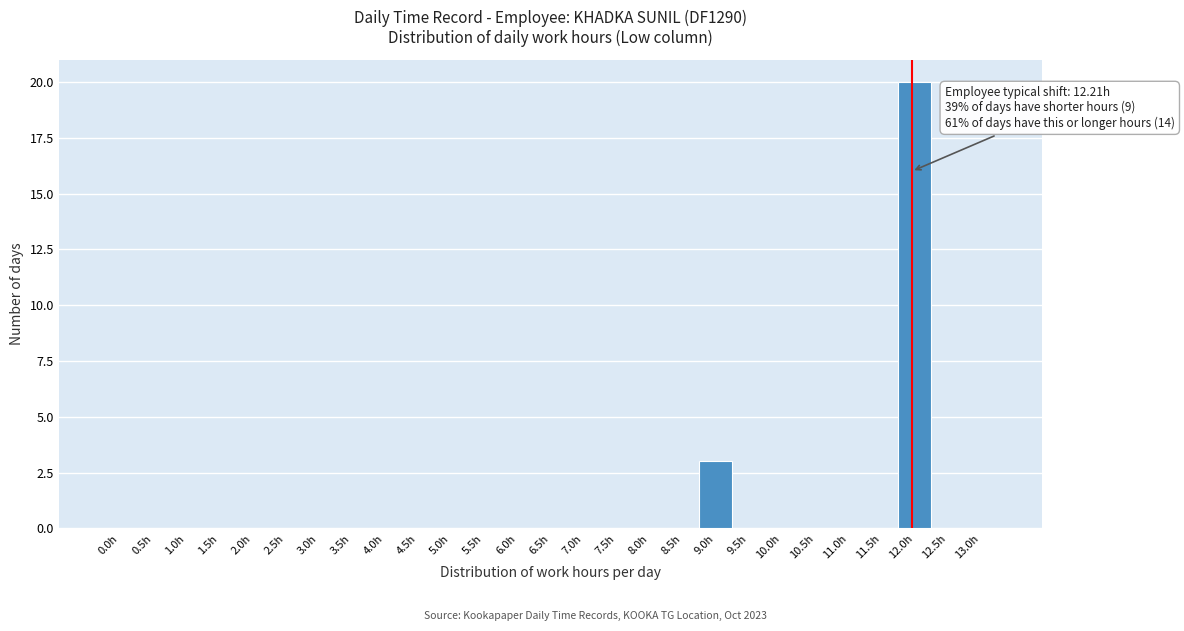

Reading left to right, transcribe all the data shown in this chart.

0.0h=0	0.5h=0	1.0h=0	1.5h=0	2.0h=0	2.5h=0	3.0h=0	3.5h=0	4.0h=0	4.5h=0	5.0h=0	5.5h=0	6.0h=0	6.5h=0	7.0h=0	7.5h=0	8.0h=0	8.5h=0	9.0h=3	9.5h=0	10.0h=0	10.5h=0	11.0h=0	11.5h=0	12.0h=20	12.5h=0	13.0h=0